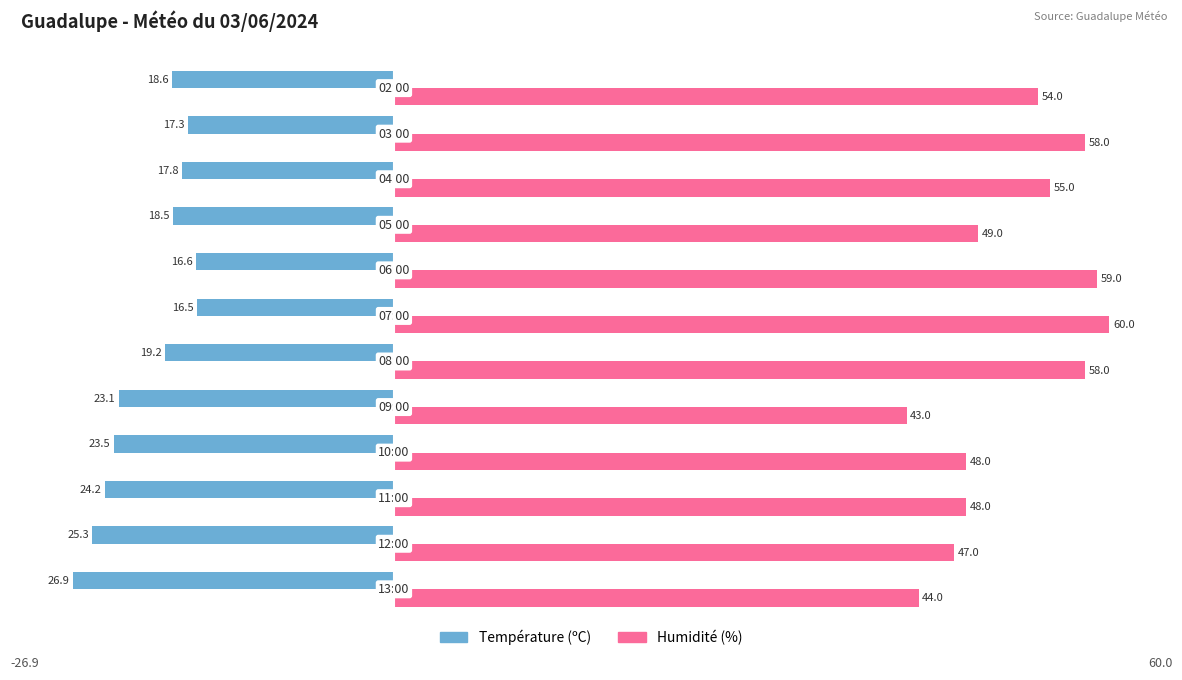

List the series in order of their peak value, highest first.

Humidité (%), Température (ºC)